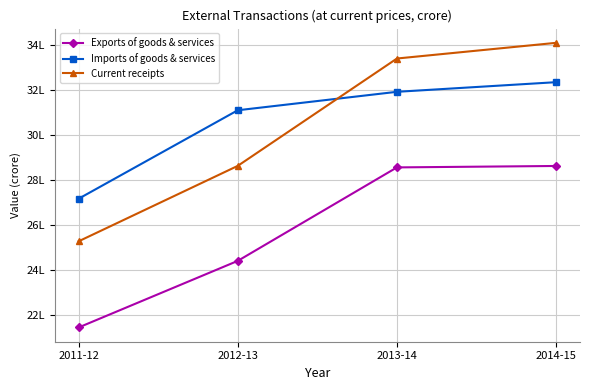

True or false: Current receipts and Imports of goods & services intersect in this chart.

True